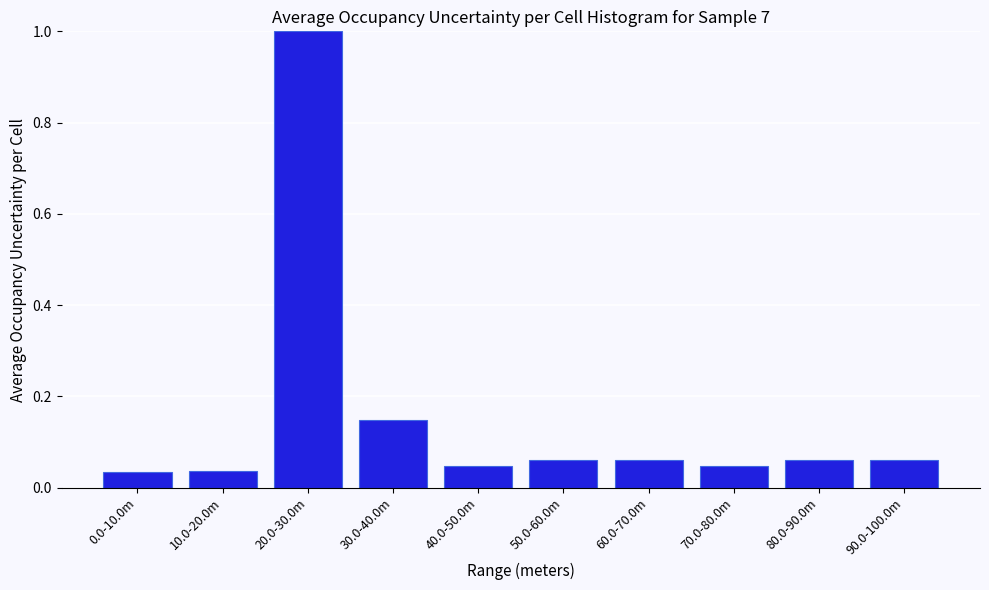

What is the label of the 7th bar from the right?

30.0-40.0m